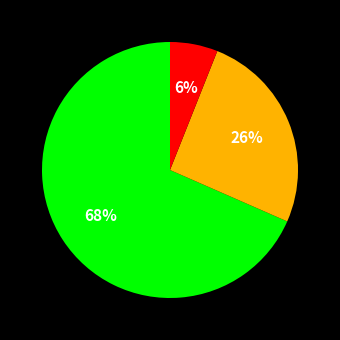

Is there any slice that represents more than half of the pie?

Yes